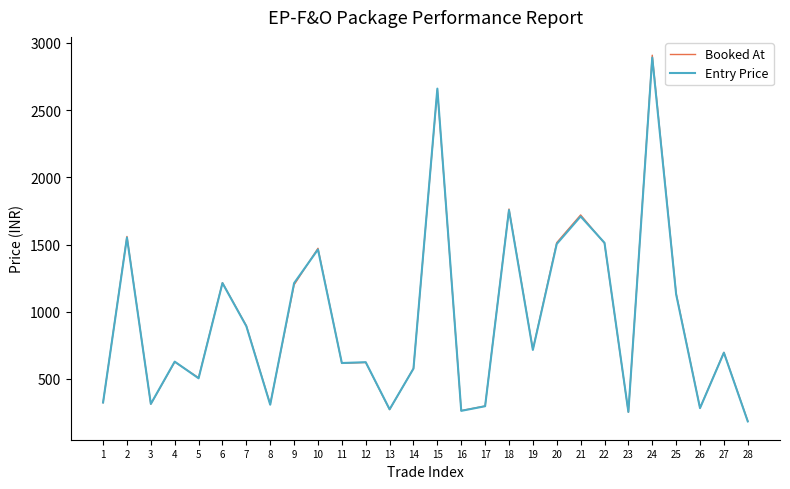

What is the difference between the maximum and minimum values in the Entry Price series?

2705.6